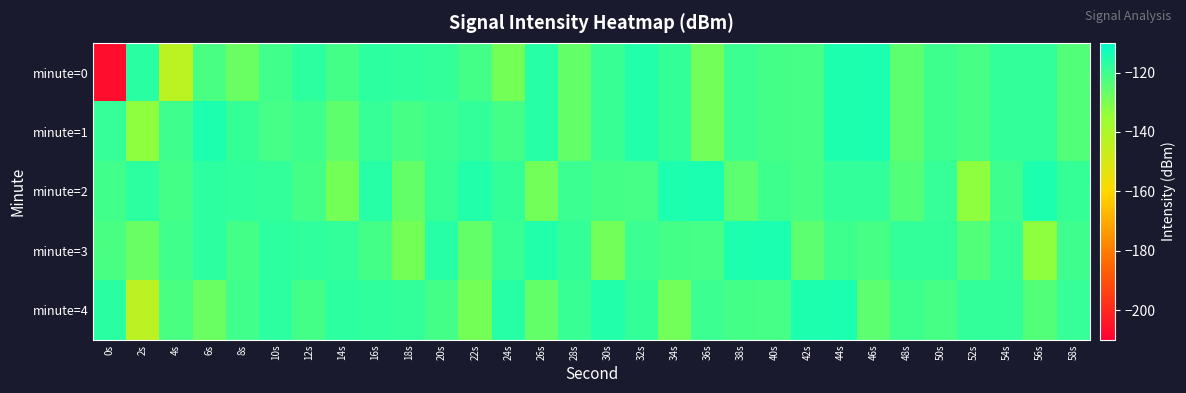

Reading left to right, extract all data points from this chart.

minute=0: 0s=-206.5	2s=-116.9	4s=-143.2	6s=-122.0	8s=-127.2	10s=-120.7	12s=-117.1	14s=-121.1	16s=-117.3	18s=-117.9	20s=-118.3	22s=-121.0	24s=-129.1	26s=-116.3	28s=-126.1	30s=-119.0	32s=-115.6	34s=-118.5	36s=-128.9	38s=-119.9	40s=-121.3	42s=-121.4	44s=-114.8	46s=-114.6	48s=-125.2	50s=-120.1	52s=-121.6	54s=-118.3	56s=-118.3	58s=-123.6
minute=1: 0s=-118.8	2s=-133.2	4s=-120.3	6s=-114.8	8s=-118.6	10s=-121.5	12s=-120.0	14s=-125.5	16s=-119.0	18s=-121.6	20s=-119.9	22s=-118.3	24s=-121.0	26s=-116.3	28s=-126.1	30s=-119.0	32s=-115.6	34s=-118.5	36s=-128.9	38s=-119.9	40s=-121.3	42s=-121.4	44s=-114.8	46s=-114.6	48s=-125.2	50s=-120.1	52s=-121.6	54s=-118.3	56s=-118.3	58s=-123.6
minute=2: 0s=-120.7	2s=-117.1	4s=-121.1	6s=-117.3	8s=-117.9	10s=-118.3	12s=-121.0	14s=-129.1	16s=-116.3	18s=-126.1	20s=-119.0	22s=-115.6	24s=-118.5	26s=-128.9	28s=-119.9	30s=-121.3	32s=-121.4	34s=-114.8	36s=-114.6	38s=-125.2	40s=-120.1	42s=-121.6	44s=-118.3	46s=-118.3	48s=-123.6	50s=-118.8	52s=-133.2	54s=-120.3	56s=-114.8	58s=-118.6
minute=3: 0s=-122.0	2s=-127.2	4s=-120.7	6s=-117.1	8s=-121.1	10s=-117.3	12s=-117.9	14s=-118.3	16s=-121.0	18s=-129.1	20s=-116.3	22s=-126.1	24s=-119.0	26s=-115.6	28s=-118.5	30s=-128.9	32s=-119.9	34s=-121.3	36s=-121.4	38s=-114.8	40s=-114.6	42s=-125.2	44s=-120.1	46s=-121.6	48s=-118.3	50s=-118.3	52s=-123.6	54s=-118.8	56s=-133.2	58s=-120.3
minute=4: 0s=-116.9	2s=-143.2	4s=-122.0	6s=-127.2	8s=-120.7	10s=-117.1	12s=-121.1	14s=-117.3	16s=-117.9	18s=-118.3	20s=-121.0	22s=-129.1	24s=-116.3	26s=-126.1	28s=-119.0	30s=-115.6	32s=-118.5	34s=-128.9	36s=-119.9	38s=-121.3	40s=-121.4	42s=-114.8	44s=-114.6	46s=-125.2	48s=-120.1	50s=-121.6	52s=-118.3	54s=-118.3	56s=-123.6	58s=-118.8